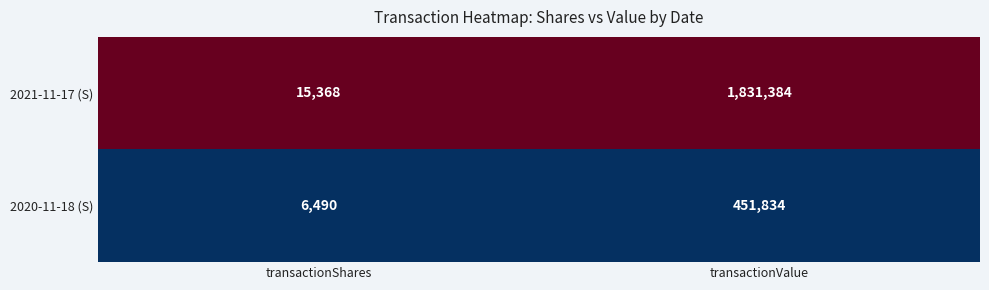

Between transactionShares and transactionValue, which series saw the biggest shift?

2021-11-17 (S)